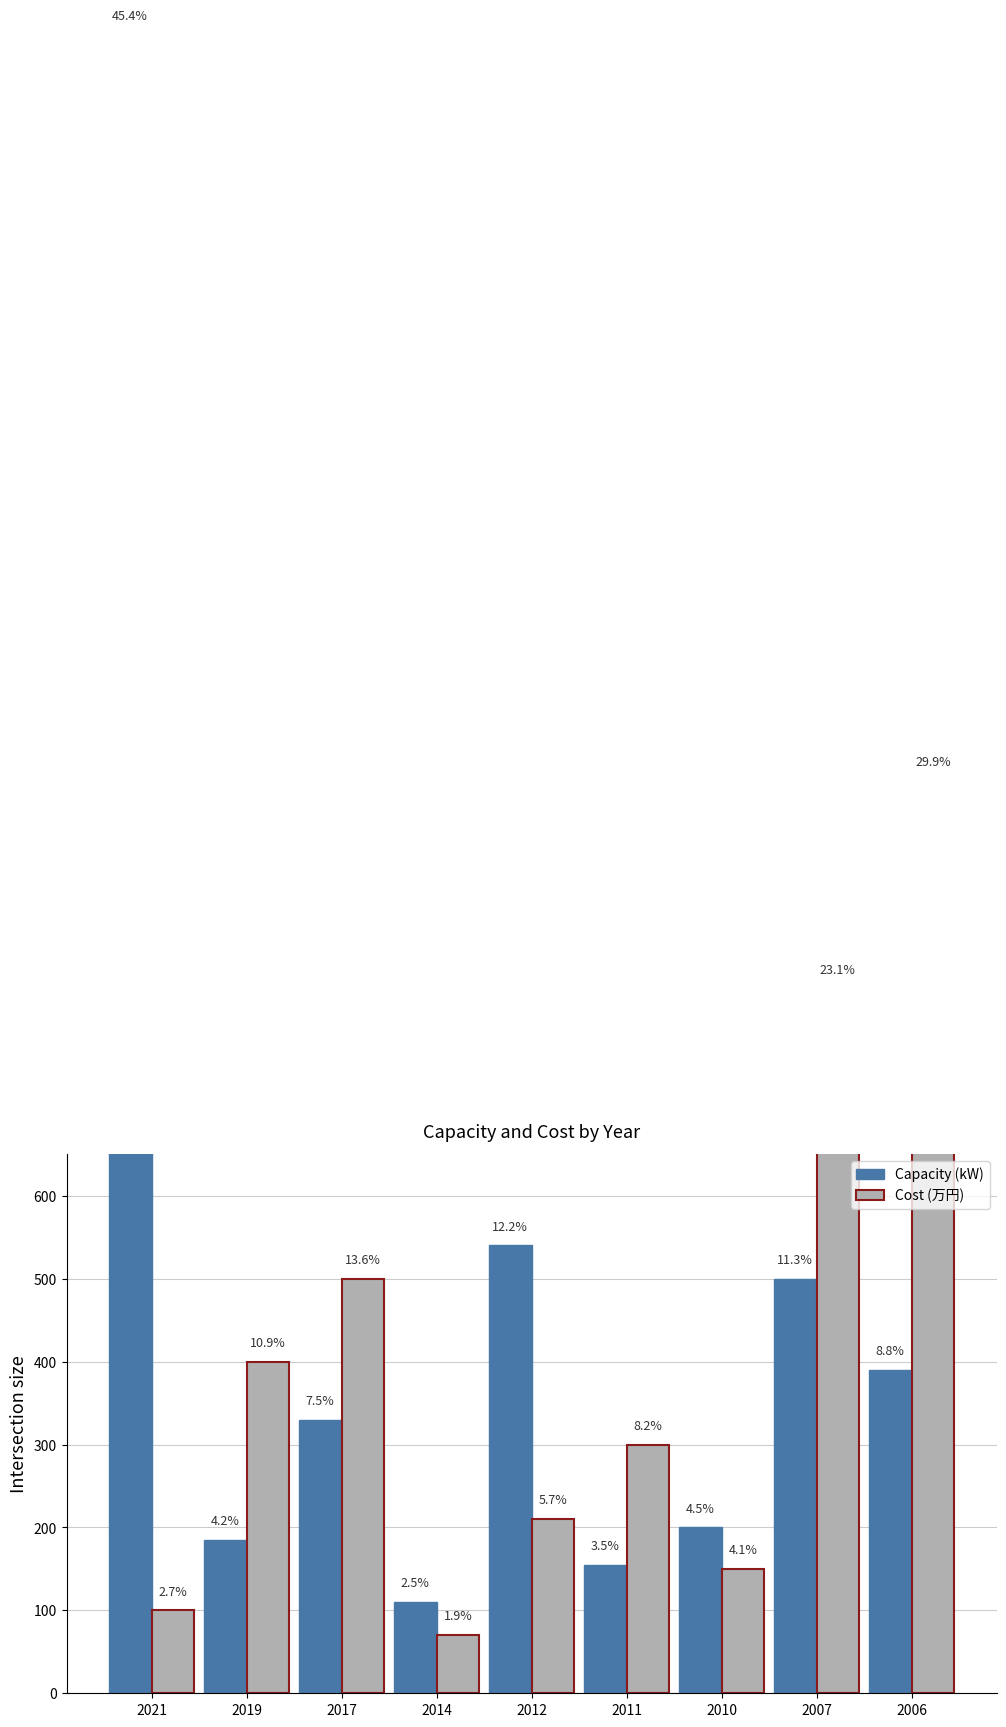

Reading left to right, extract all data points from this chart.

Capacity (kW): 2000	185	330	110	540	155	200	500	390
Cost (万円): 100	400	500	70	210	300	150	850	1100